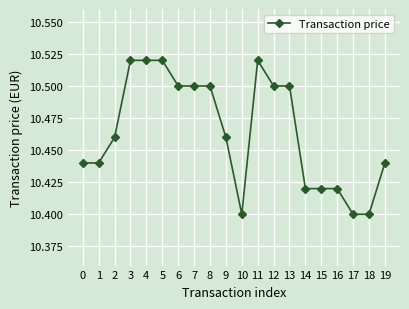

The value at 12 is 10.5. True or false?

True